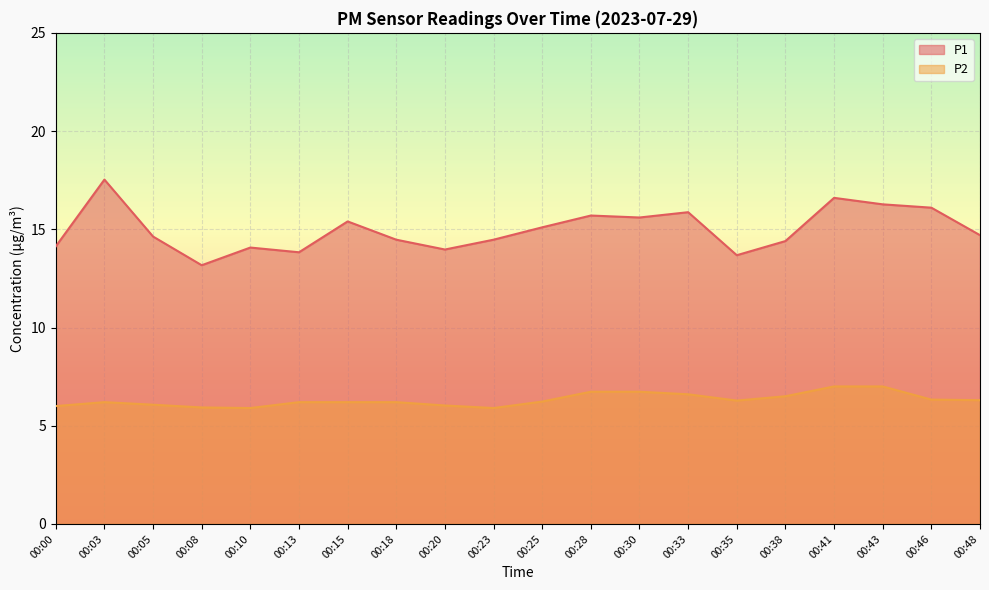

How many interior local valleys does the P2 series have?

3